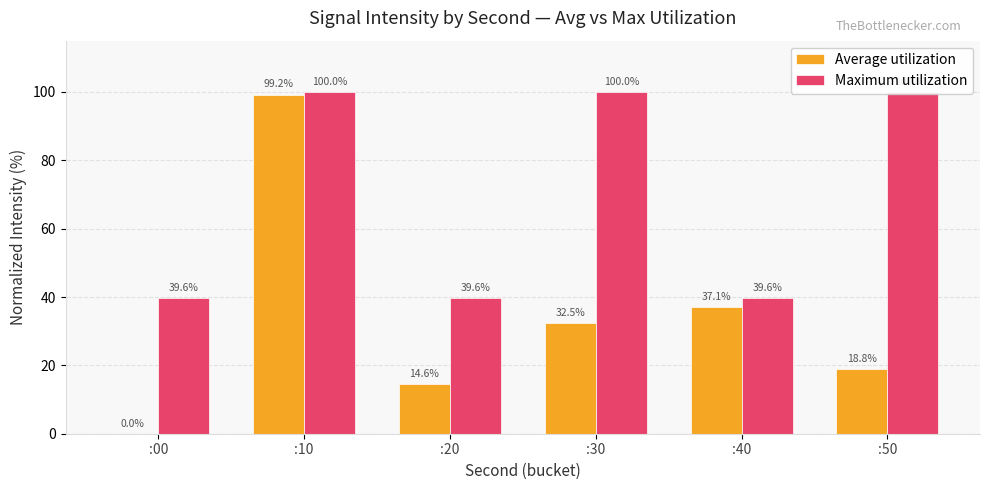

How many distinct data groups are displayed?

2